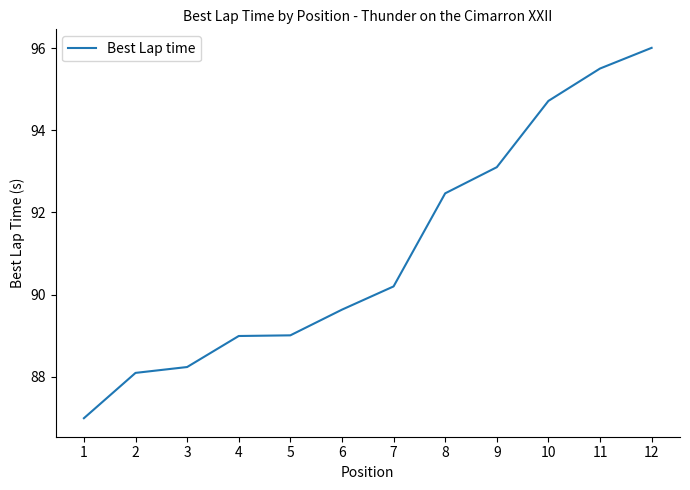

Is it true that the value at 11 is 95.5?

True